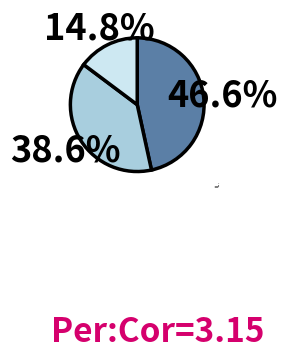

Does 4-6 represent more than half of the total?

No